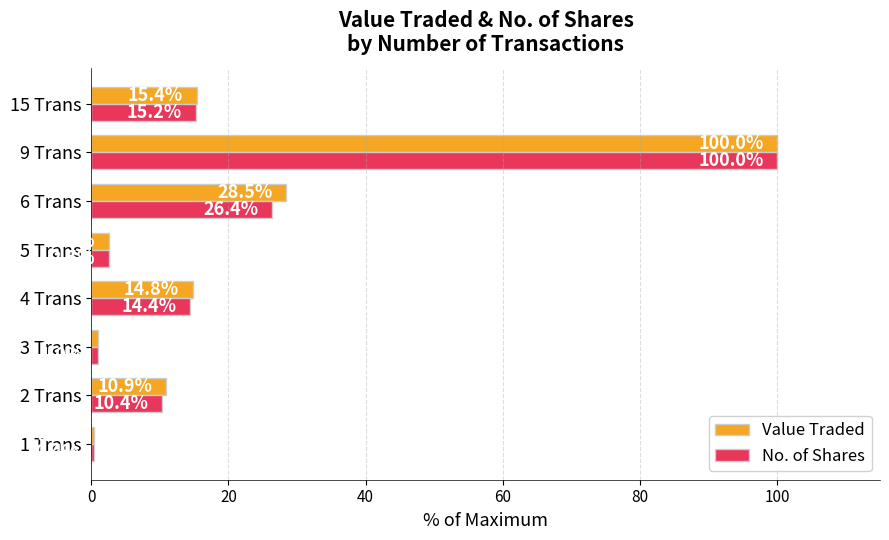

Which series changed the most between 2 Trans and 3 Trans?

Value Traded